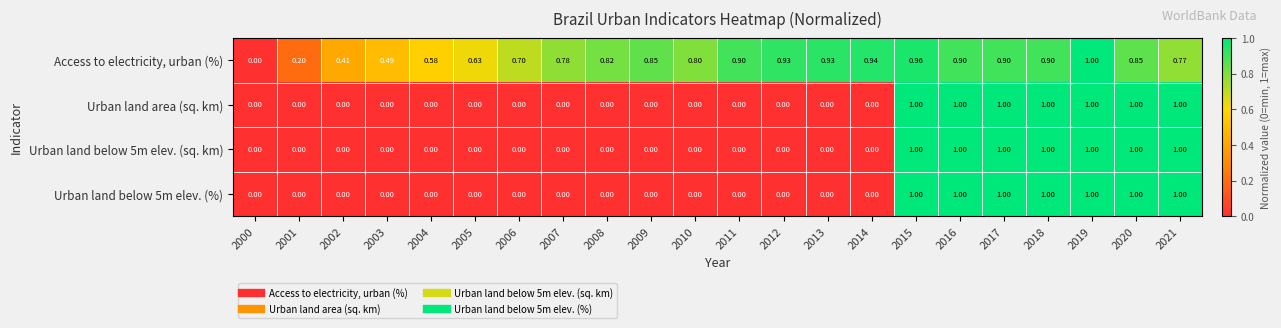

How many categories are shown in the chart?

22